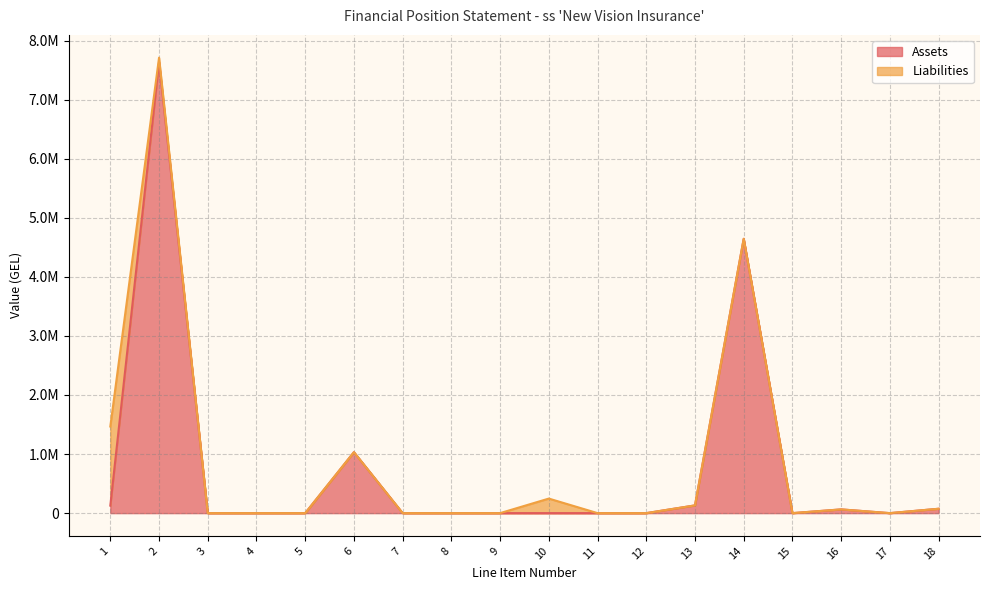

Rank the categories by value from highest to lowest.

2, 14, 6, 13, 1, 18, 16, 3, 4, 5, 7, 8, 9, 10, 11, 12, 15, 17